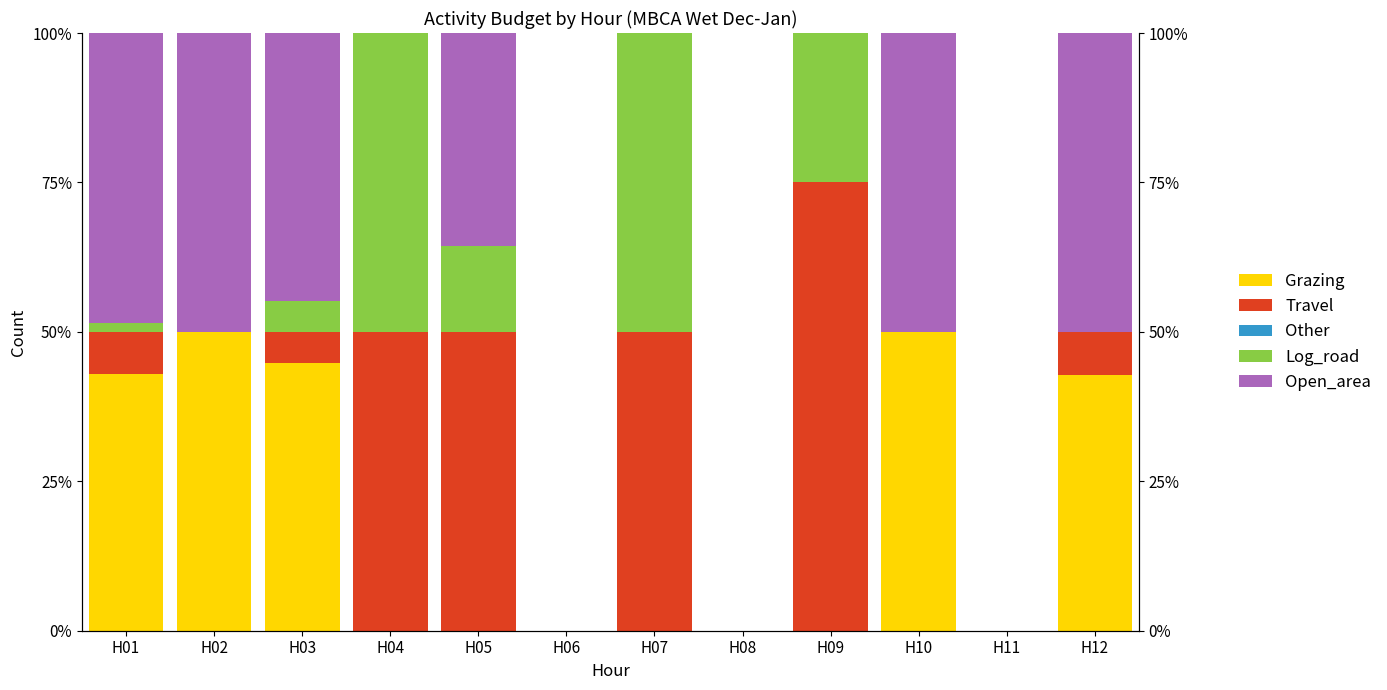

Which series has the largest total across all categories?

Open_area